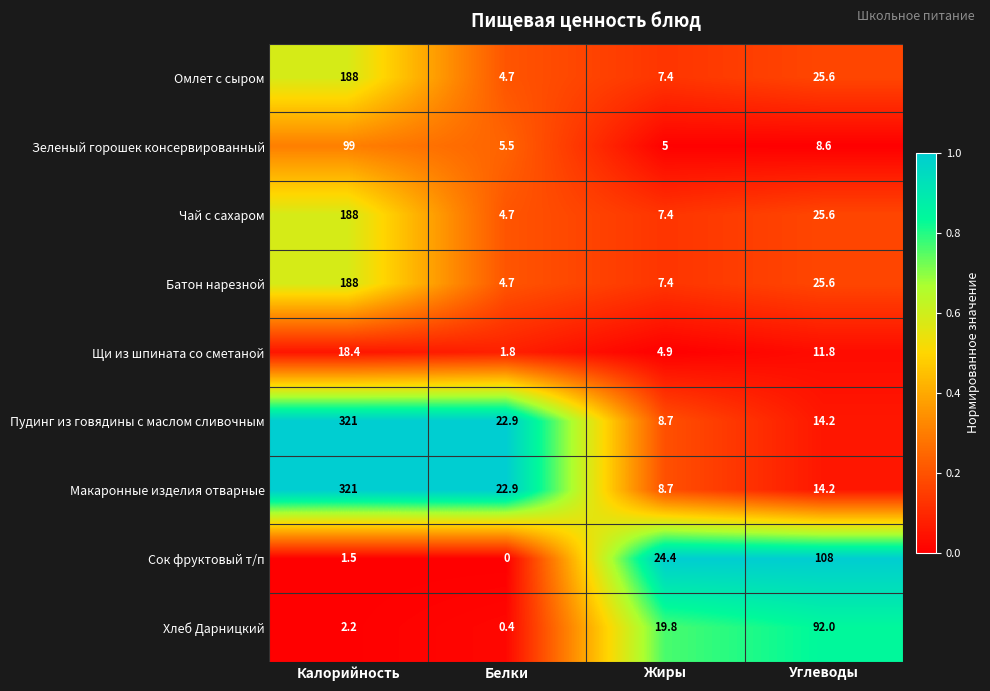

What is the difference between the highest and lowest values at Углеводы?

99.4